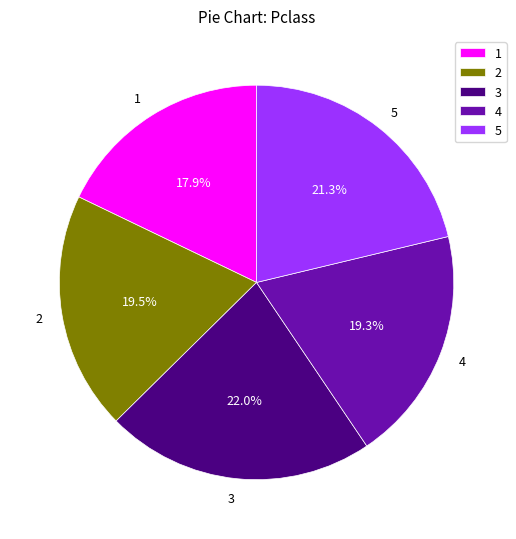

Does any single category account for the majority?

No